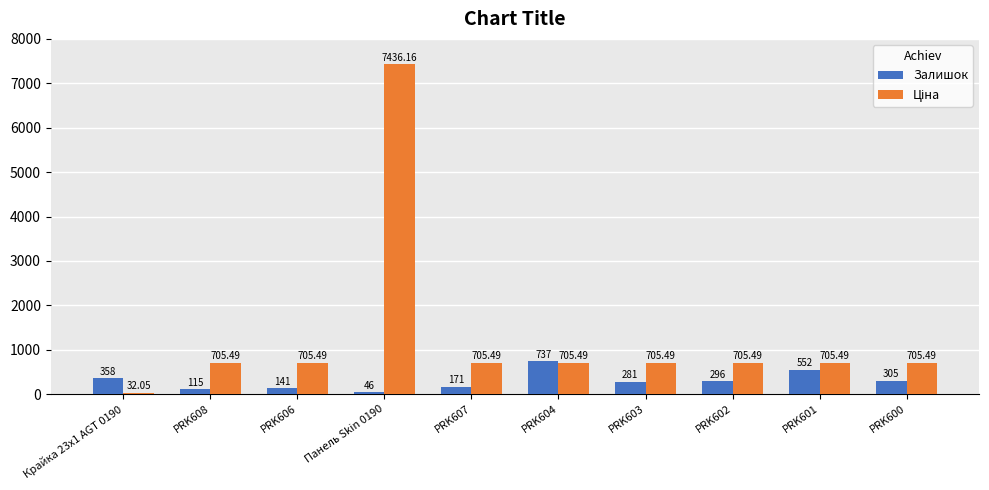

What is the total value across all series at PRK601?

1257.5